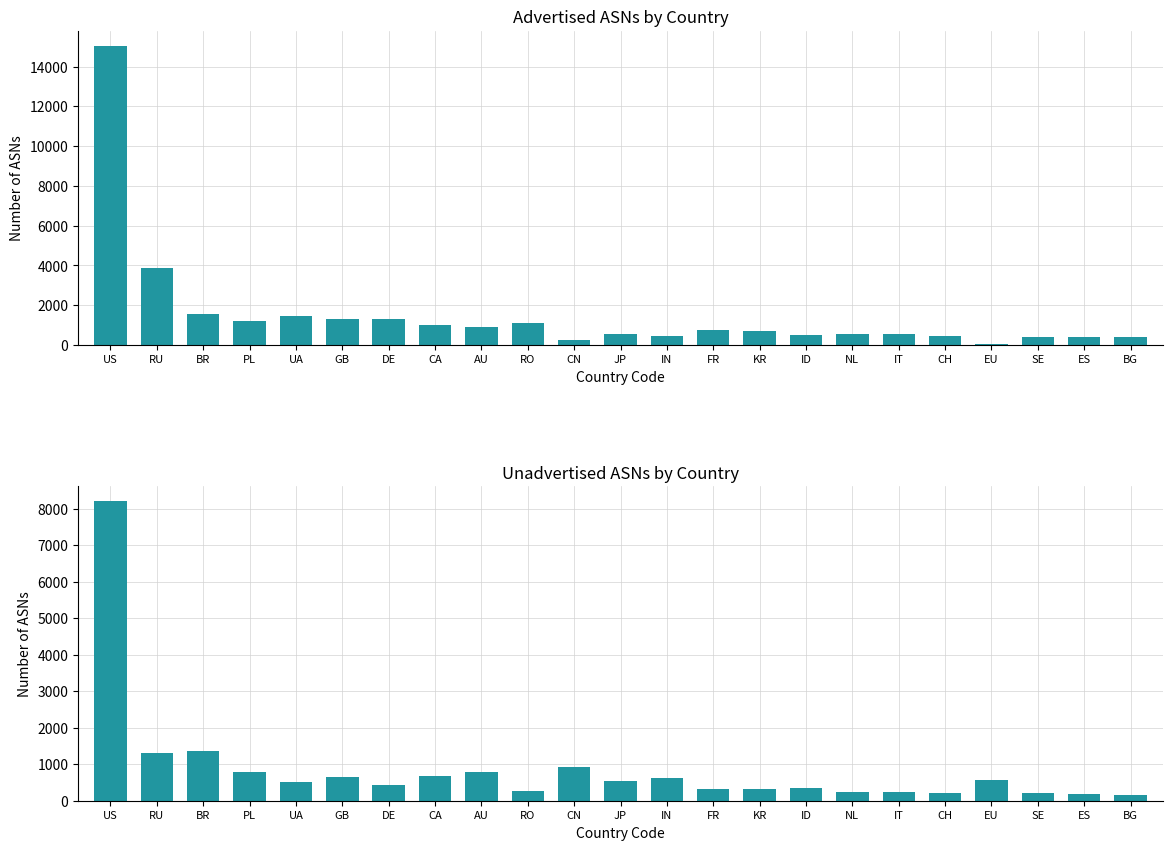

What is the label of the 11th bar from the left?

CN